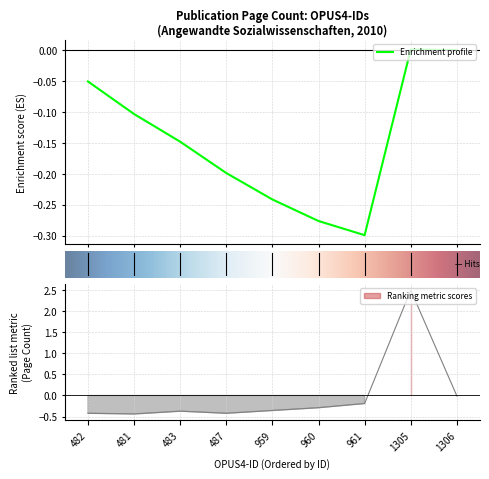

Between 481 and 960, which is larger?

960